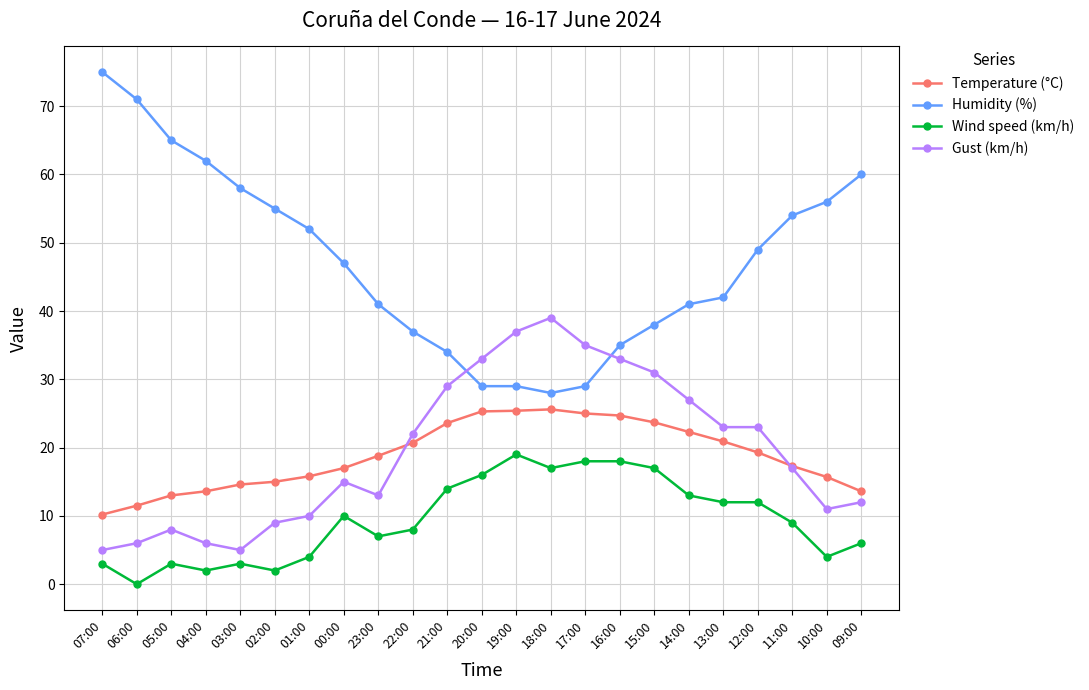

How many values in the Gust (km/h) series are below 17?

11